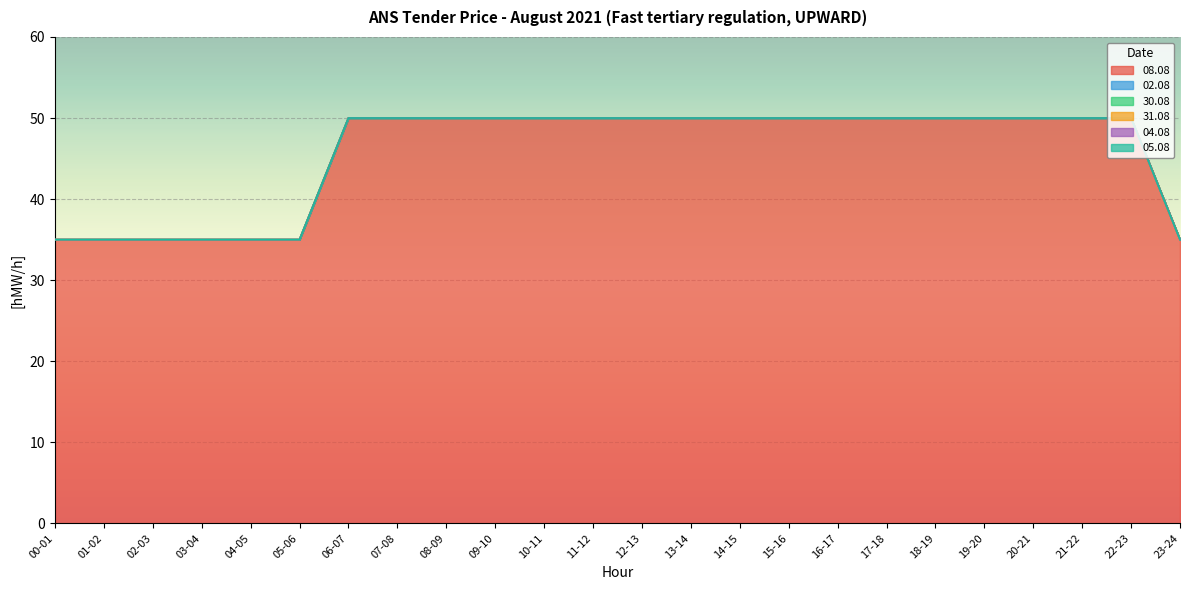

True or false: 02.08 and 30.08 intersect in this chart.

False